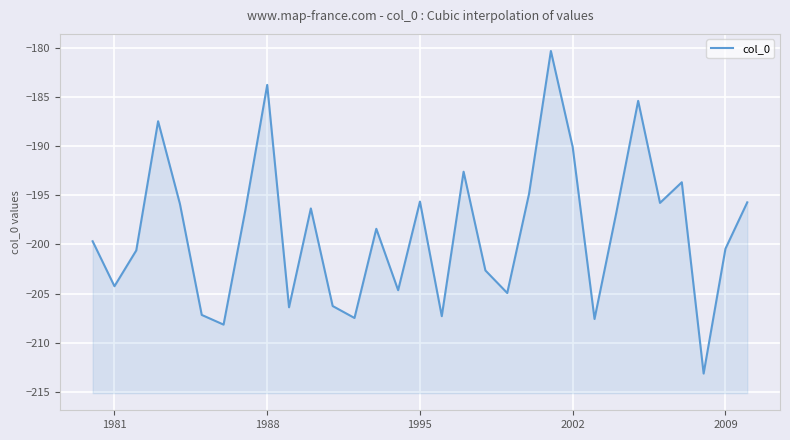

What is the difference between the maximum and minimum values?

32.9